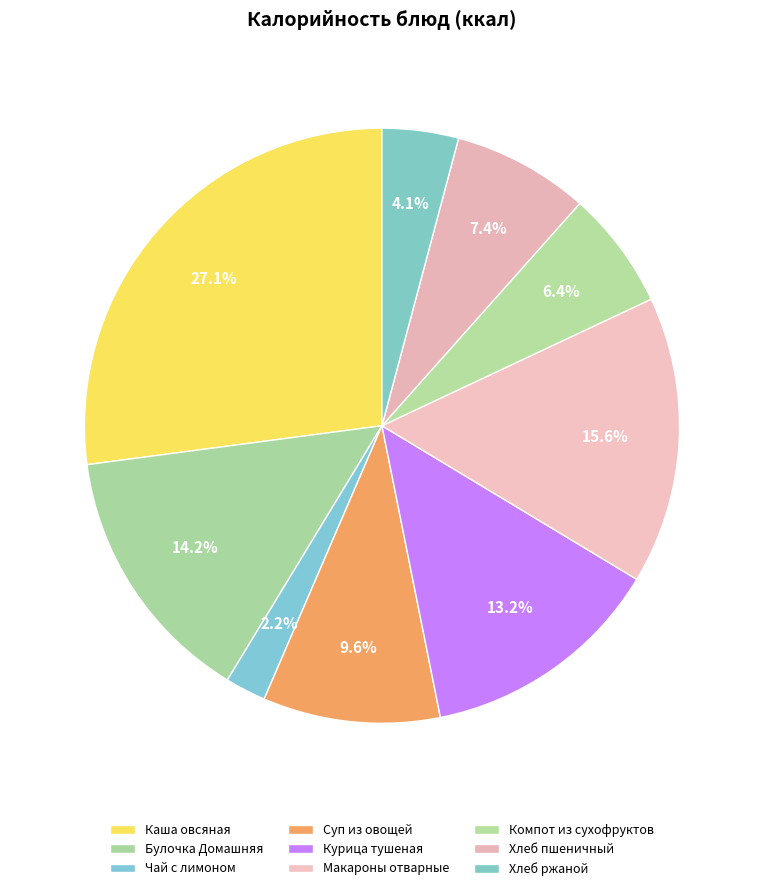

Count the number of slices in the pie.

9